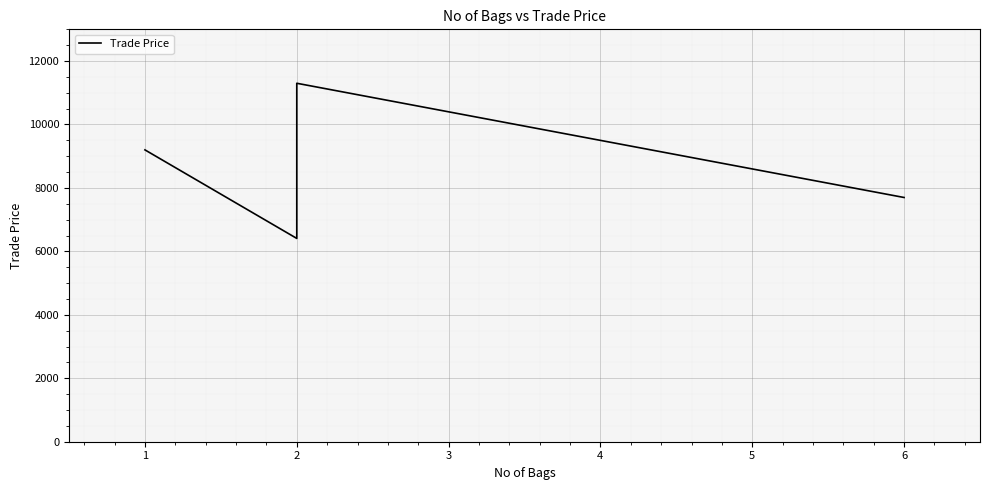

Reading left to right, what are all the values shown in this chart?

9200	6409	11300	7699